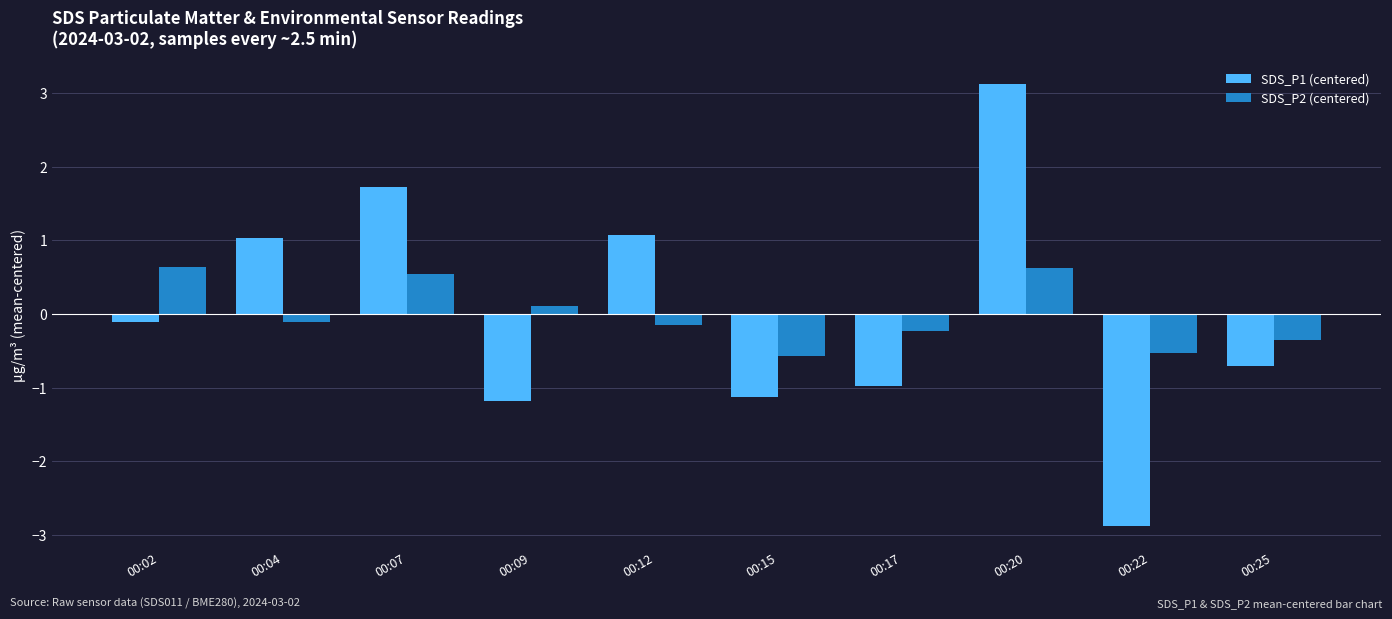

What is the difference between the highest and lowest values at 00:07?

1.2